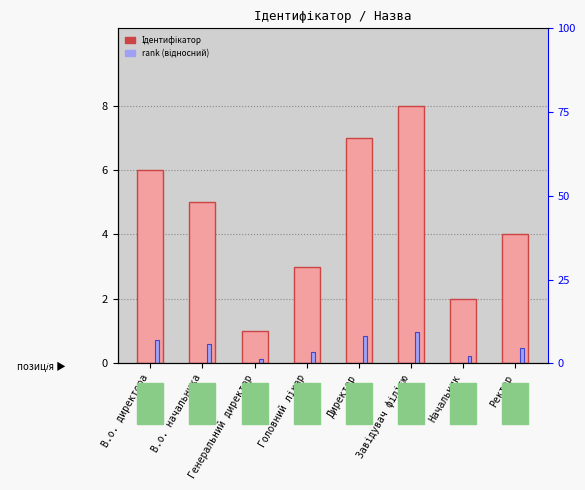

What is the label of the 6th bar from the left?

Завідувач філією